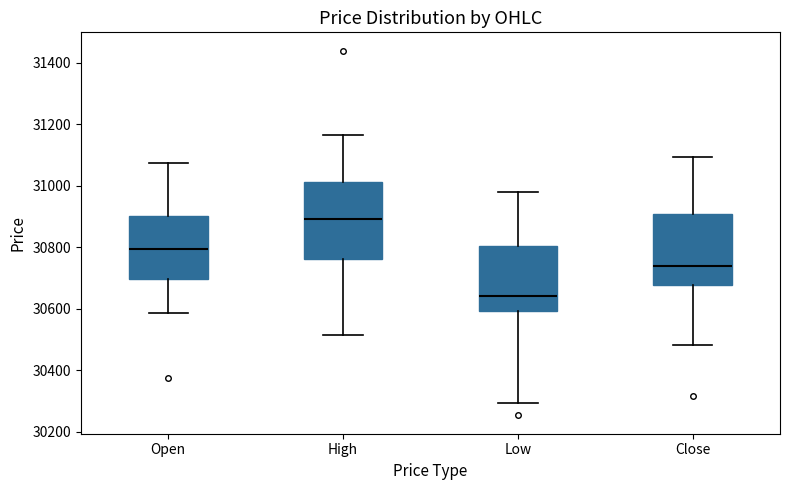

Reading left to right, read every box against the y-axis: the position of its median line, the range the box covers, and the ends of its whiskers. The values are not printed on the chart, so give them approximately, as read against the axis.

Open: median 30800, box 30700 to 30900, whiskers 30580 to 31080
High: median 30900, box 30760 to 31020, whiskers 30520 to 31160
Low: median 30640, box 30600 to 30800, whiskers 30300 to 30980
Close: median 30740, box 30680 to 30900, whiskers 30480 to 31100